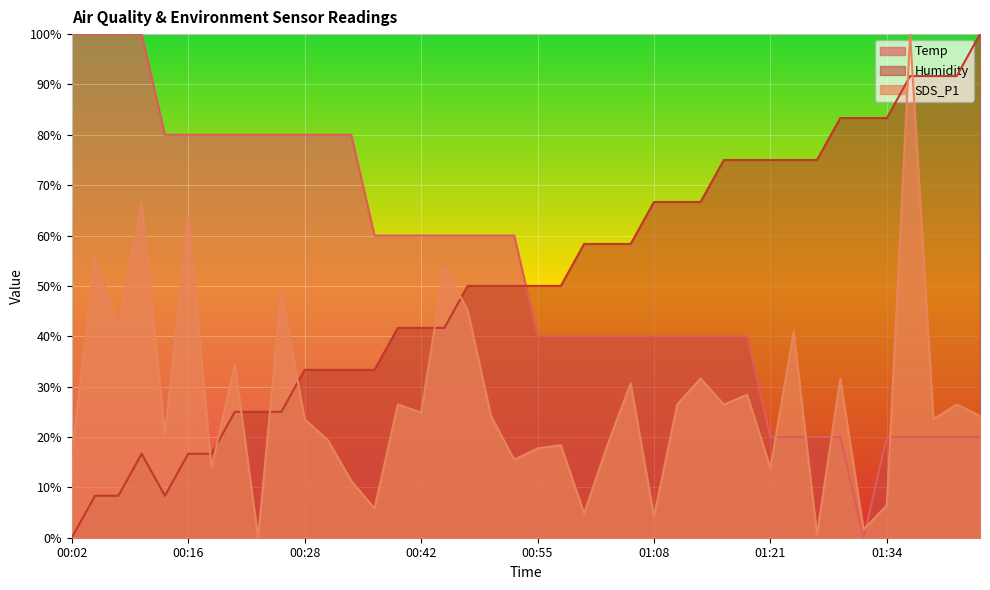

Where is the first local minimum for Temp?

01:32